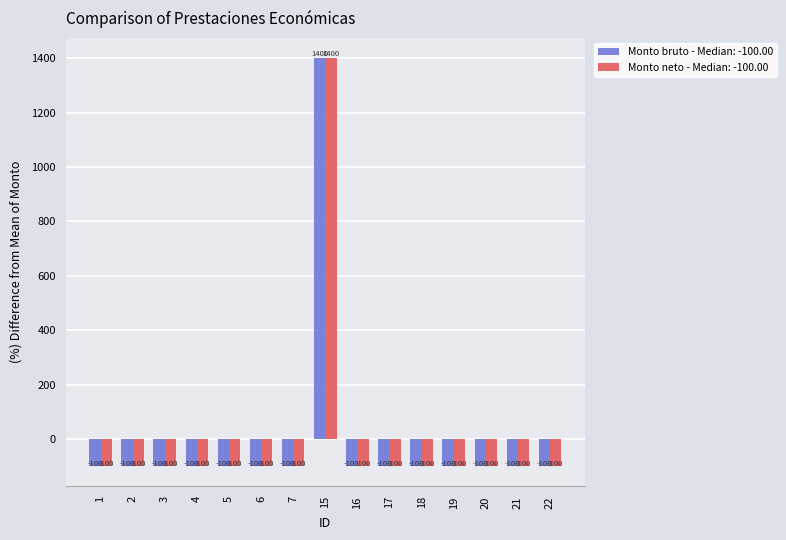

At which category is the sum across all series the highest?

15